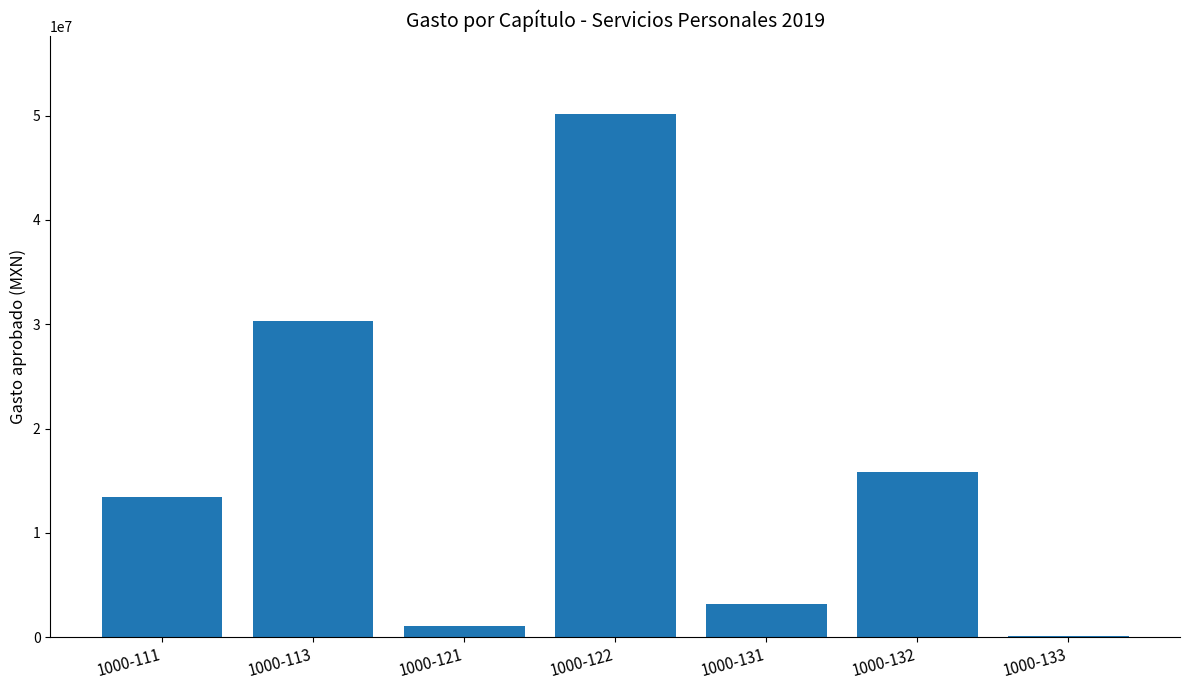

What is the average value?

16298963.8